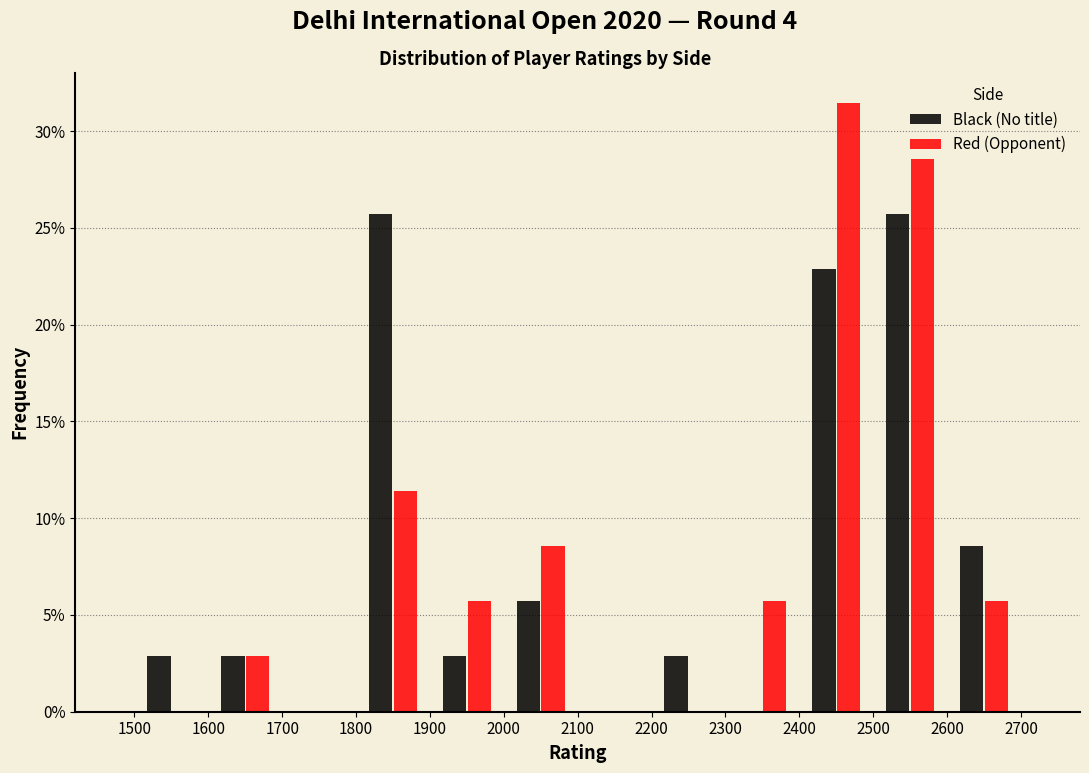

Reading left to right, list every range on the x-axis with the height of the bar of each series over it. The values are not printed on the chart, so give them approximately, as read against the axis.

1500 to 1600: Black (No title)=3.0	Red (Opponent)=0
1600 to 1700: Black (No title)=3.0	Red (Opponent)=3.0
1700 to 1800: Black (No title)=0	Red (Opponent)=0
1800 to 1900: Black (No title)=25.5	Red (Opponent)=11.5
1900 to 2000: Black (No title)=3.0	Red (Opponent)=5.5
2000 to 2100: Black (No title)=5.5	Red (Opponent)=8.5
2100 to 2200: Black (No title)=0	Red (Opponent)=0
2200 to 2300: Black (No title)=3.0	Red (Opponent)=0
2300 to 2400: Black (No title)=0	Red (Opponent)=5.5
2400 to 2500: Black (No title)=23.0	Red (Opponent)=31.5
2500 to 2600: Black (No title)=25.5	Red (Opponent)=28.5
2600 to 2700: Black (No title)=8.5	Red (Opponent)=5.5